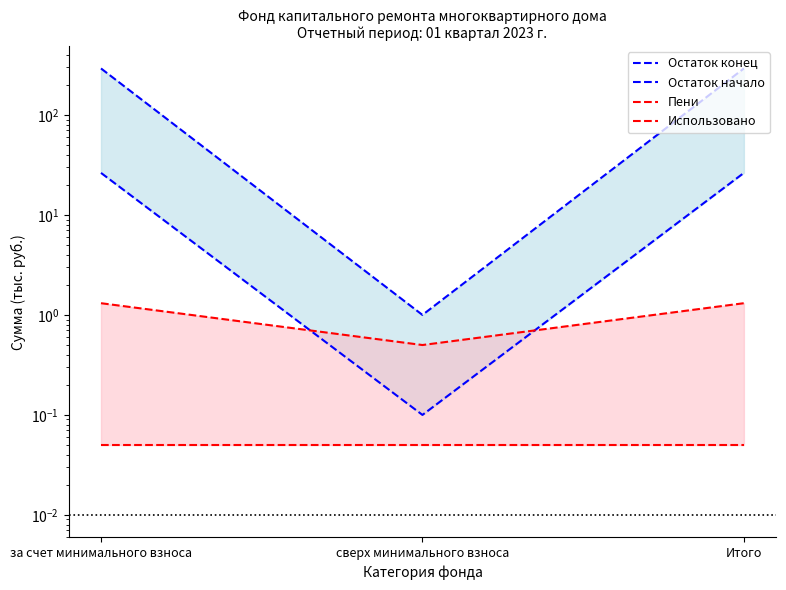

List the series in order of their peak value, highest first.

Остаток конец, Остаток начало, Пени, Использовано